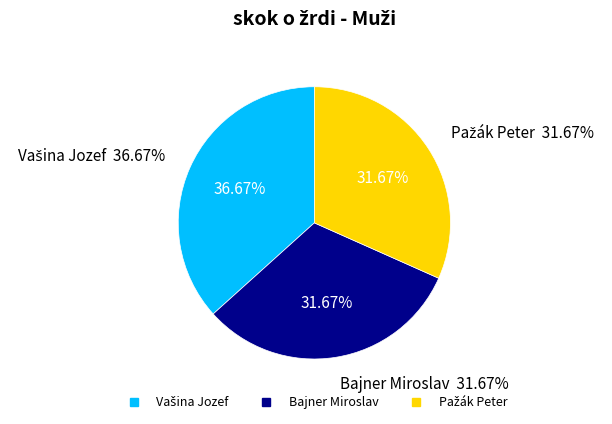

What is the smallest slice in the pie chart?

Bajner Miroslav